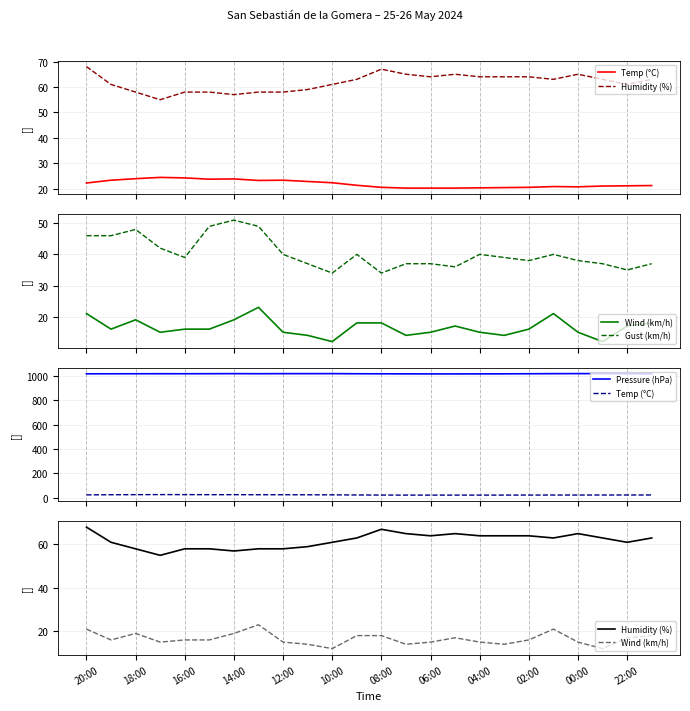

True or false: Temp (°C) has a value of 4.8 at 06:00.

False